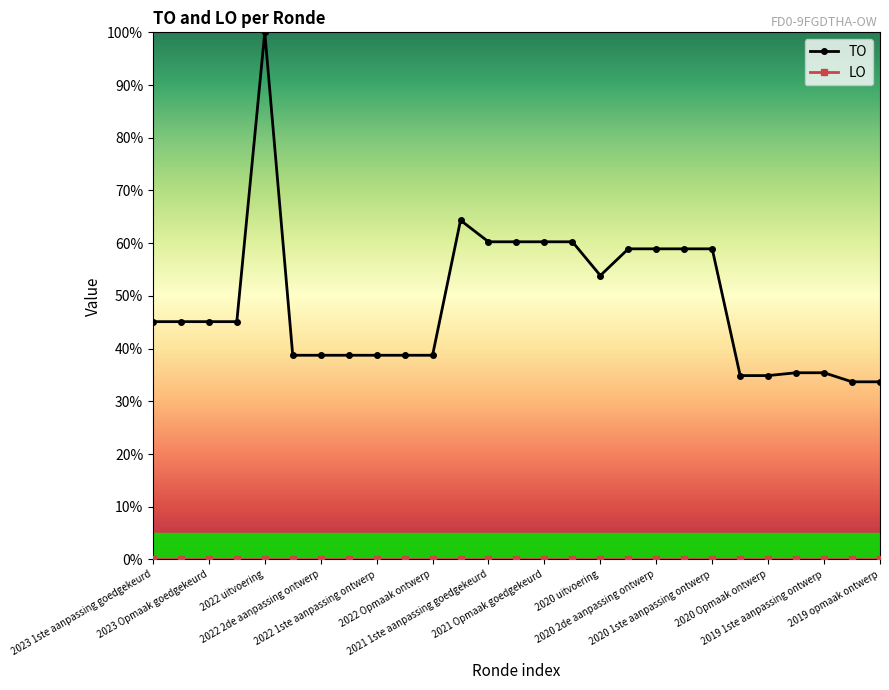

Which series has the largest total across all categories?

TO